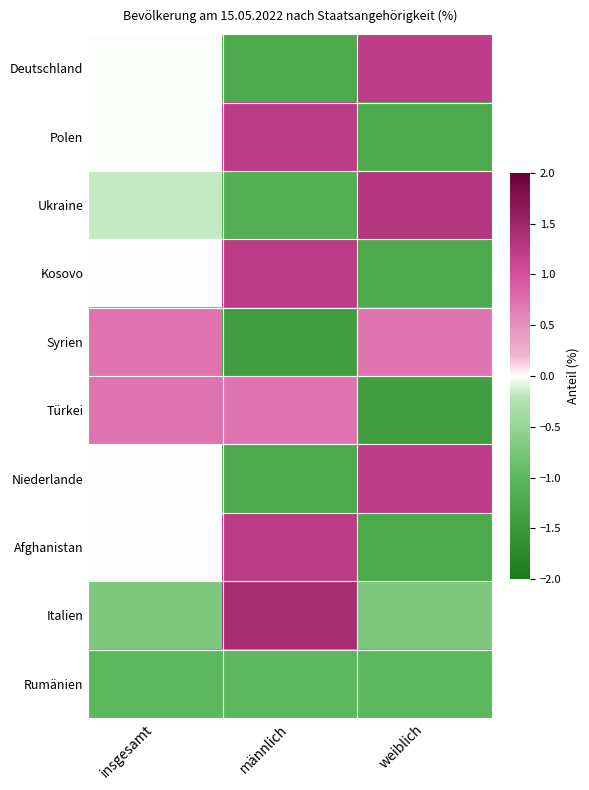

Which has a higher value, männlich or insgesamt?

insgesamt